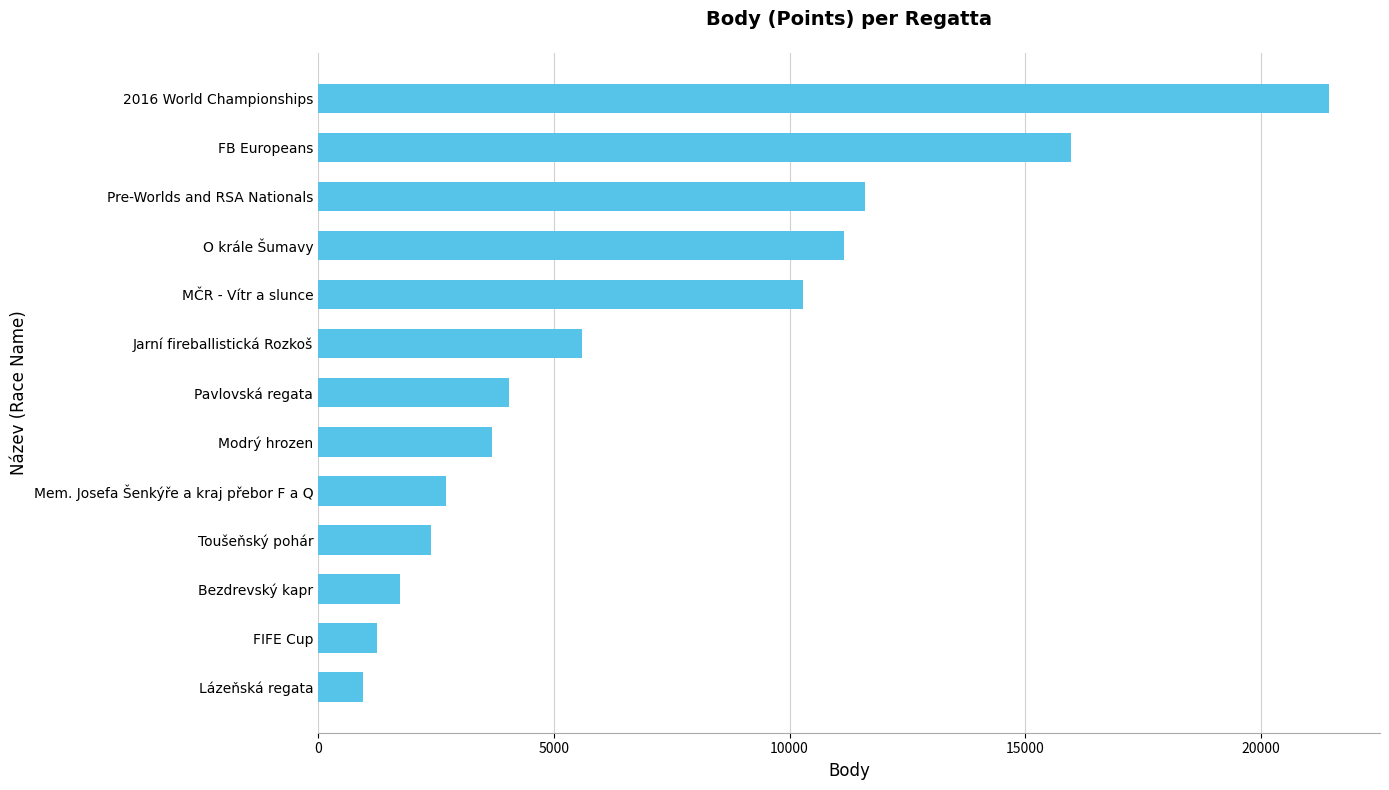

The chart shows a value of 1734 at Bezdrevský kapr. True or false?

True